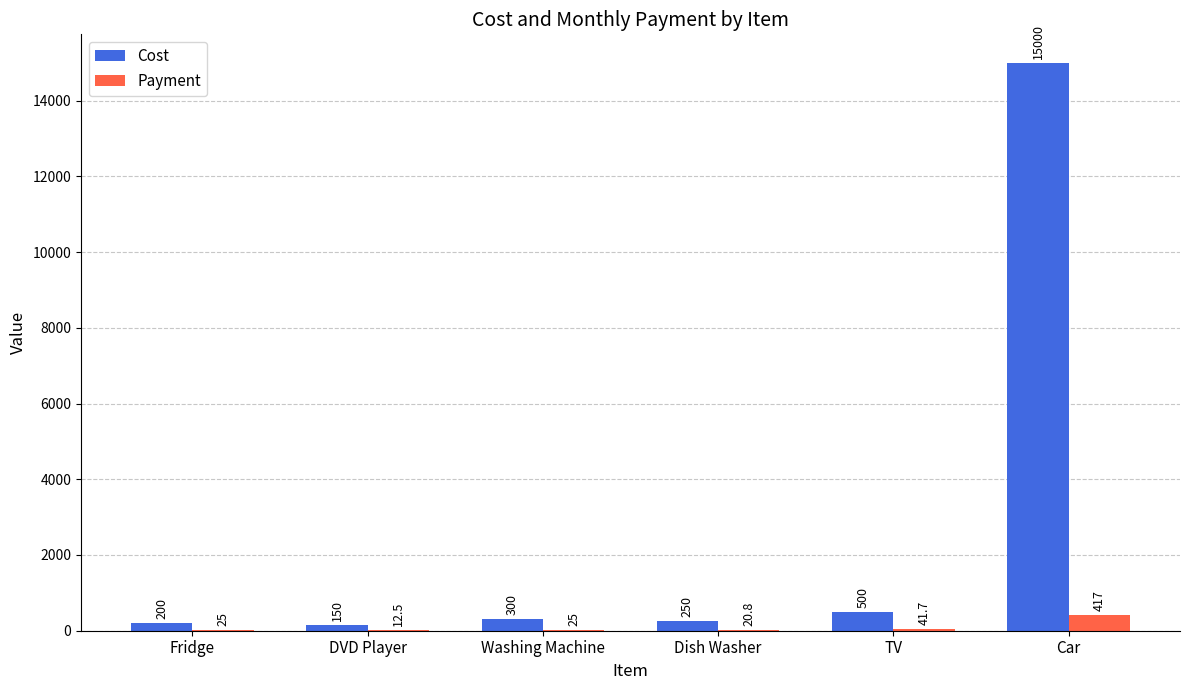

How many categories are shown in the chart?

6